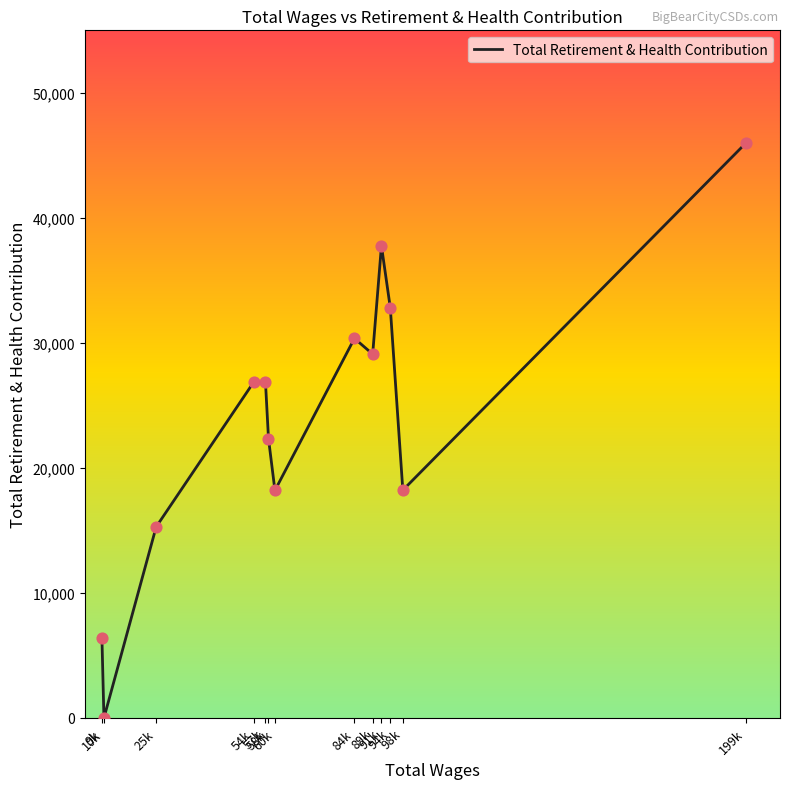

What is the change in value from 58k to 91k?

+15414